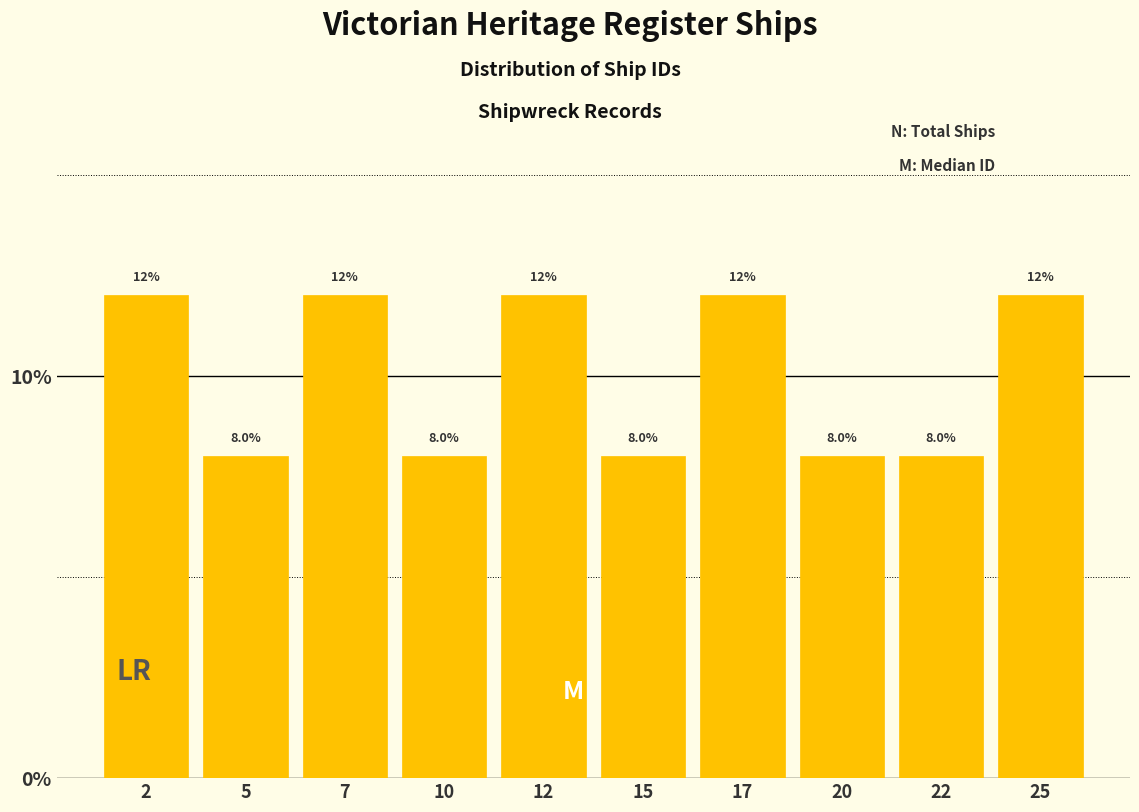

Reading left to right, list every bar in this chart as the range it spans on the x-axis followed by its height.

1.0 to 3.5: 12.0
3.5 to 6.0: 8.0
6.0 to 8.5: 12.0
8.5 to 11.0: 8.0
11.0 to 13.5: 12.0
13.5 to 16.0: 8.0
16.0 to 18.5: 12.0
18.5 to 21.0: 8.0
21.0 to 23.5: 8.0
23.5 to 26.0: 12.0